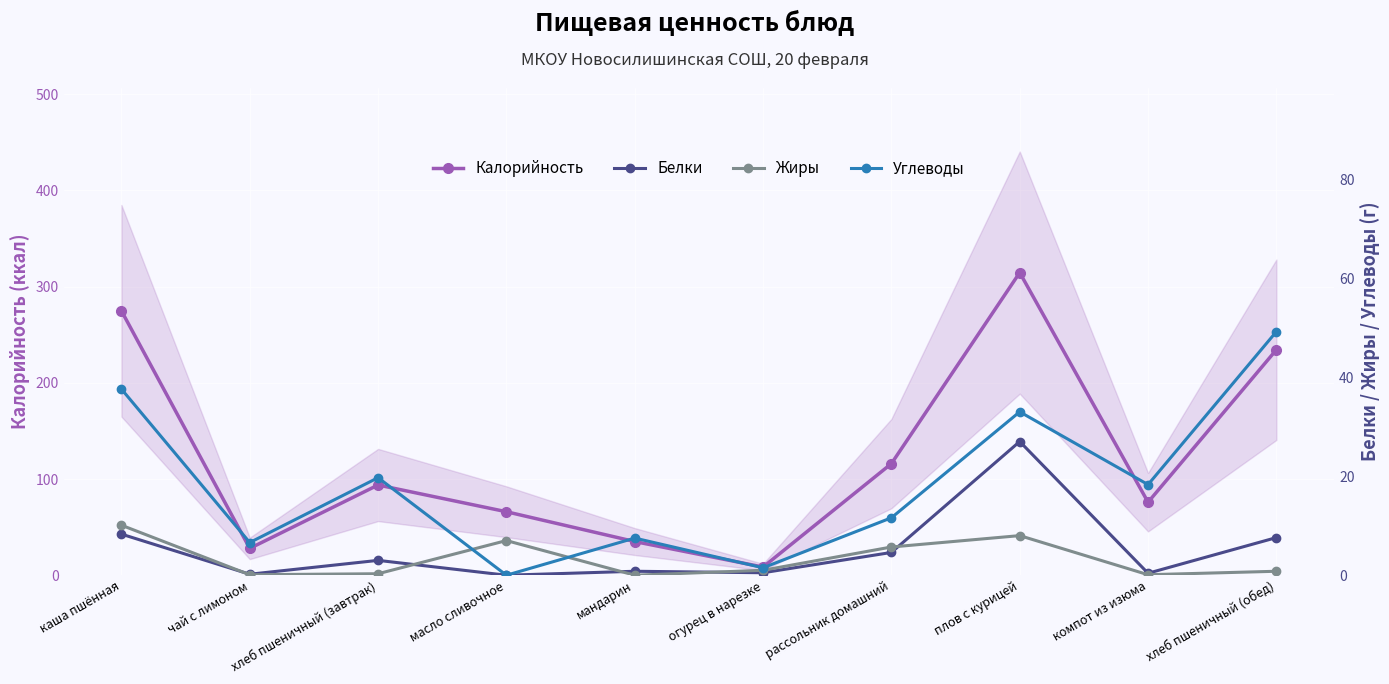

At мандарин, list the series in order from largest to smallest.

Калорийность, Углеводы, Белки, Жиры